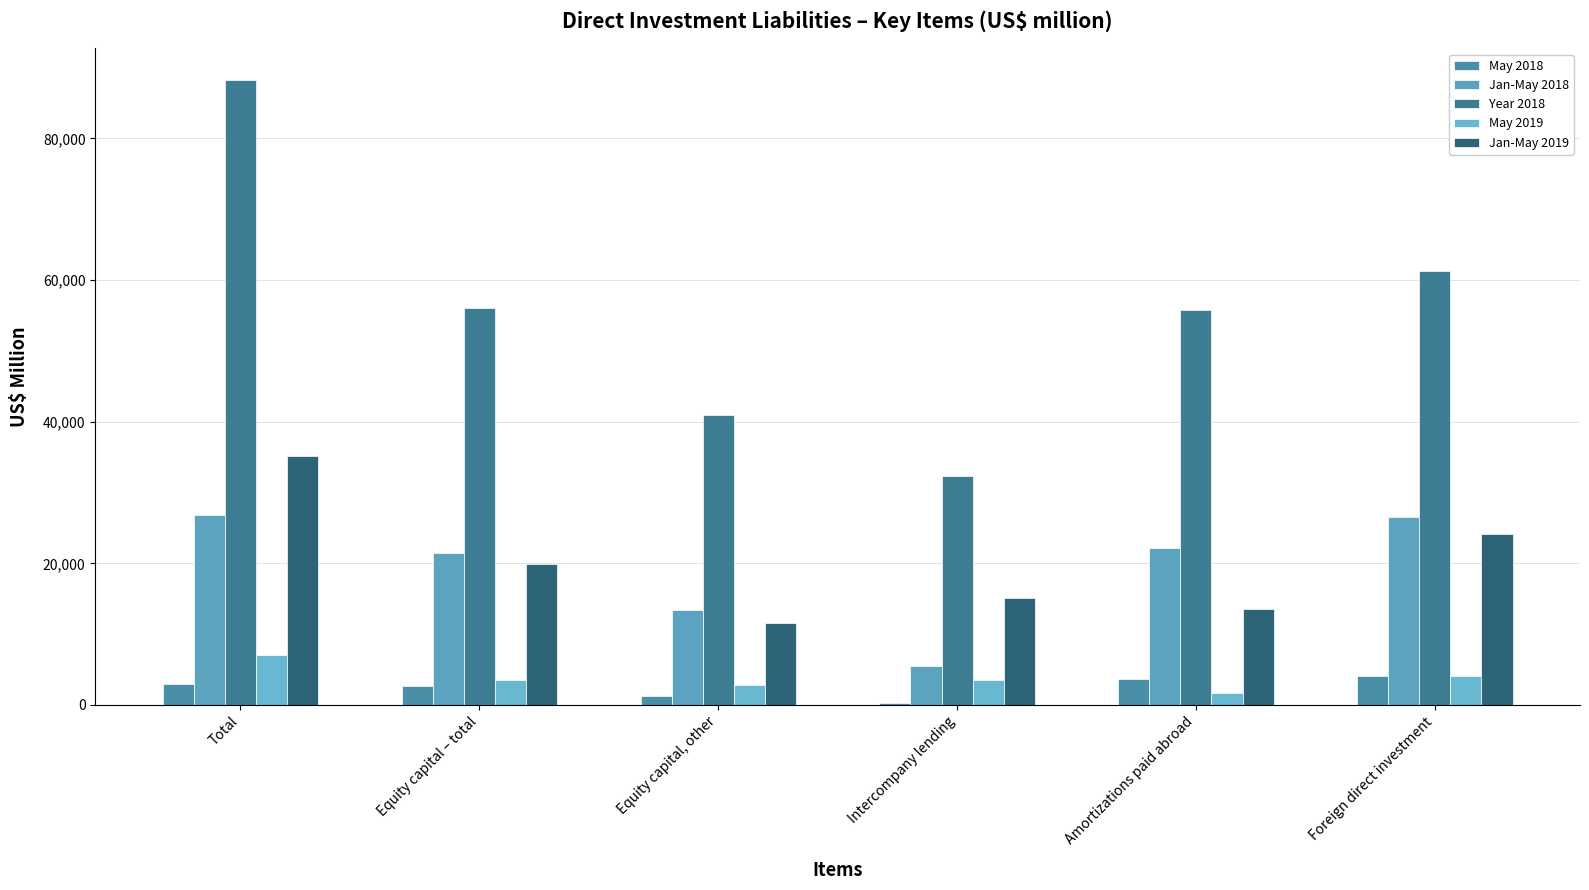

At which label is Year 2018 closest to 60319?

Foreign direct investment